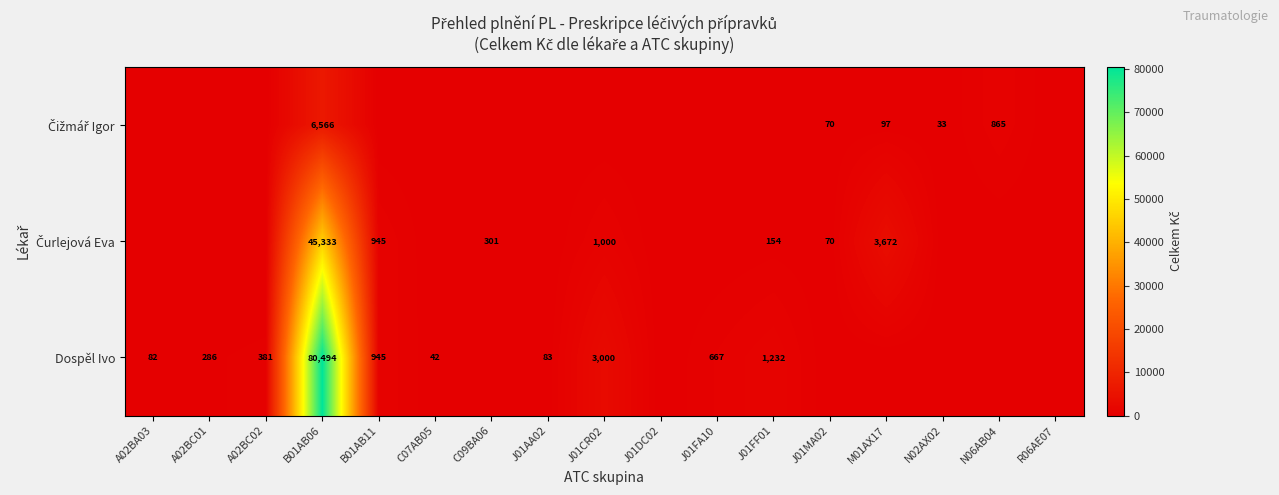

What is the sum of the Dospěl Ivo values at A02BC01 and J01FF01?

1518